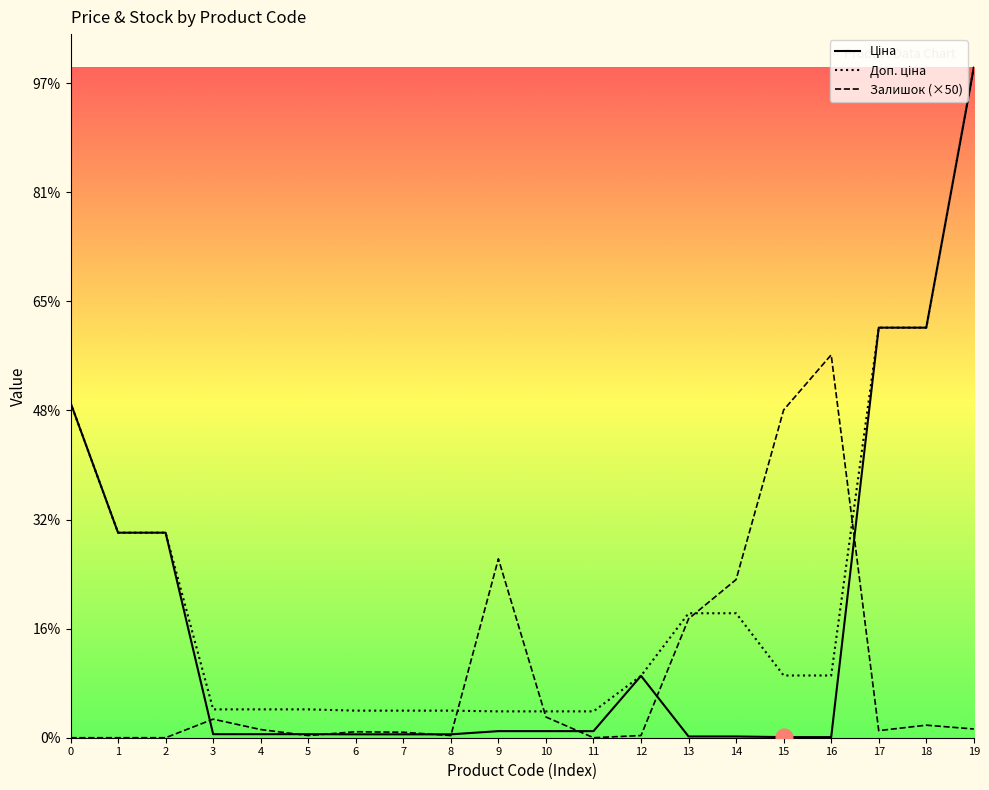

Is this an area chart (filled region under the line)?

No